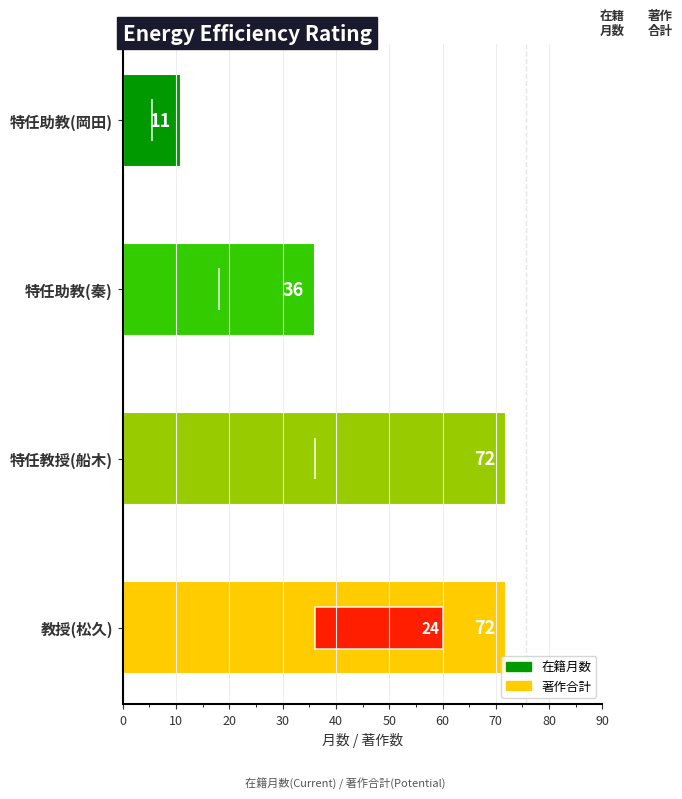

Reading left to right, extract all data points from this chart.

在籍月数: 11	36	72	72
著作合計: 0	0	0	24